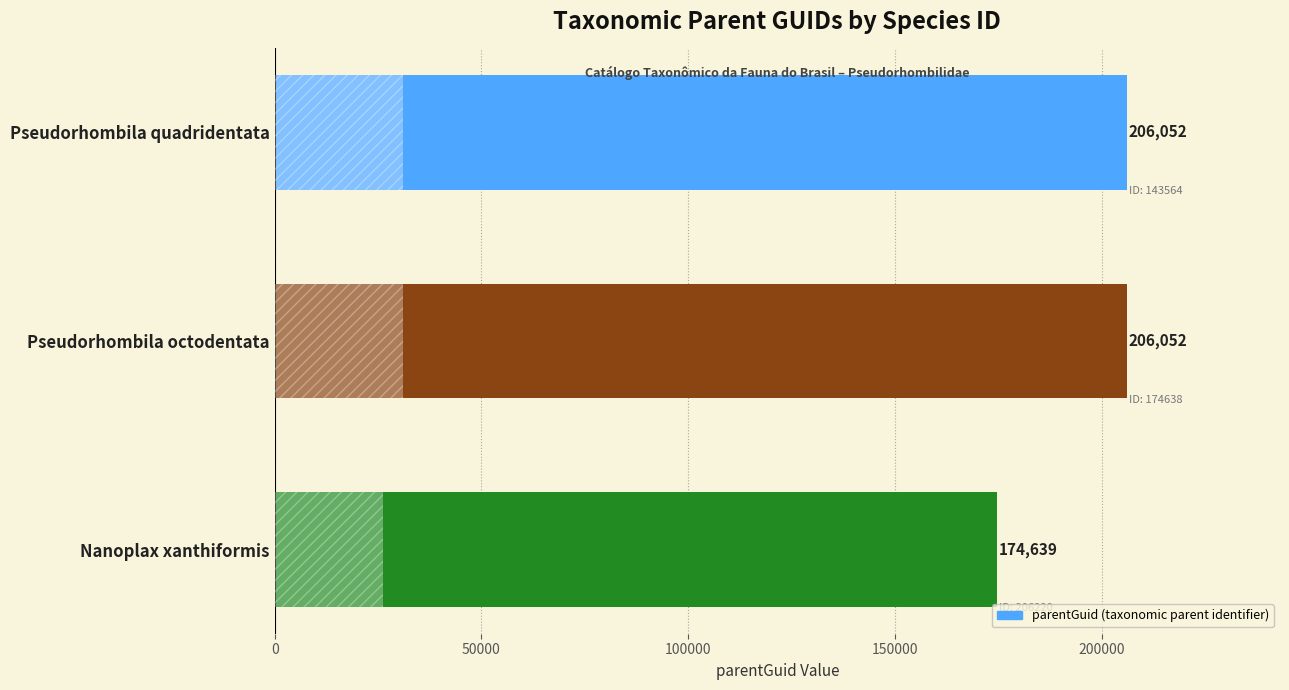

At which label is the value closest to 190345?

Nanoplax xanthiformis